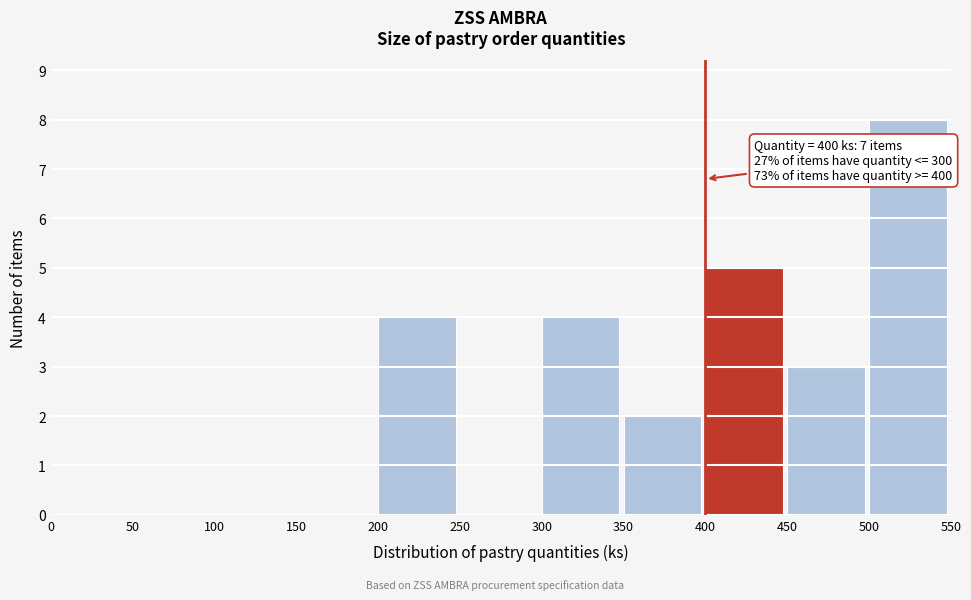

Over which range of the x-axis is the bar tallest?

500 to 550